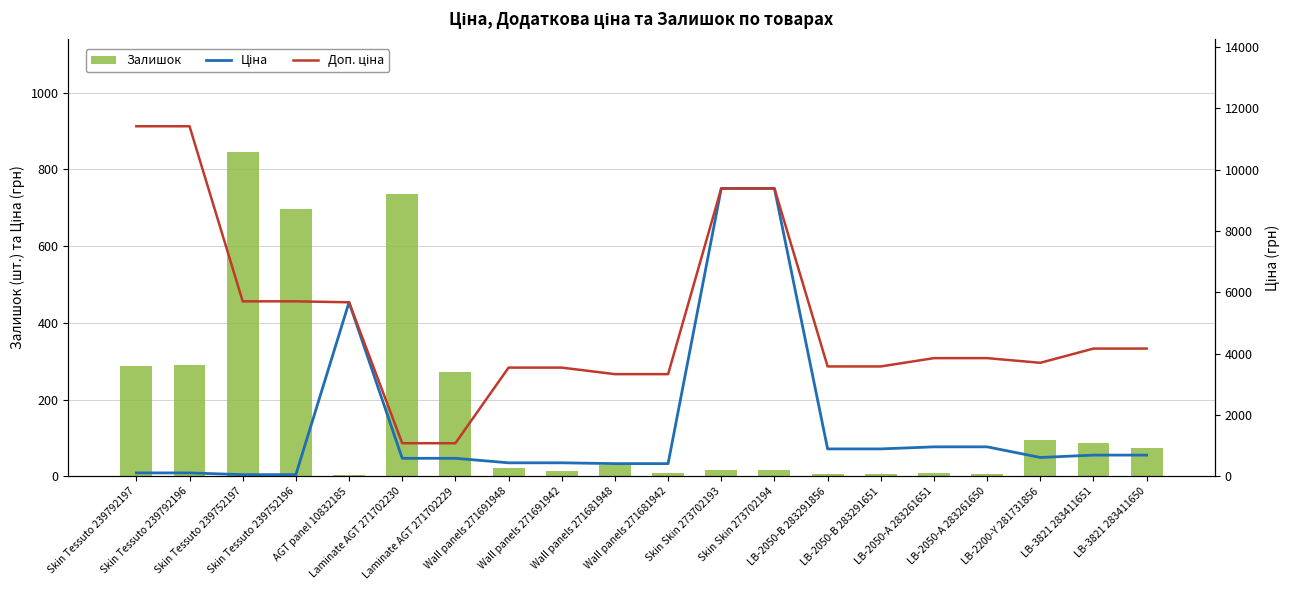

List the series in order of their peak value, lowest first.

Залишок, Ціна, Доп. ціна